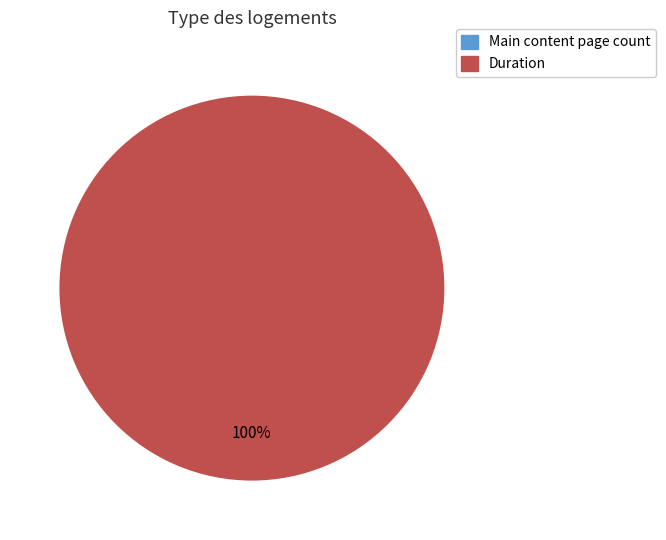

Is the sum of Duration and Main content page count greater than half?

Yes